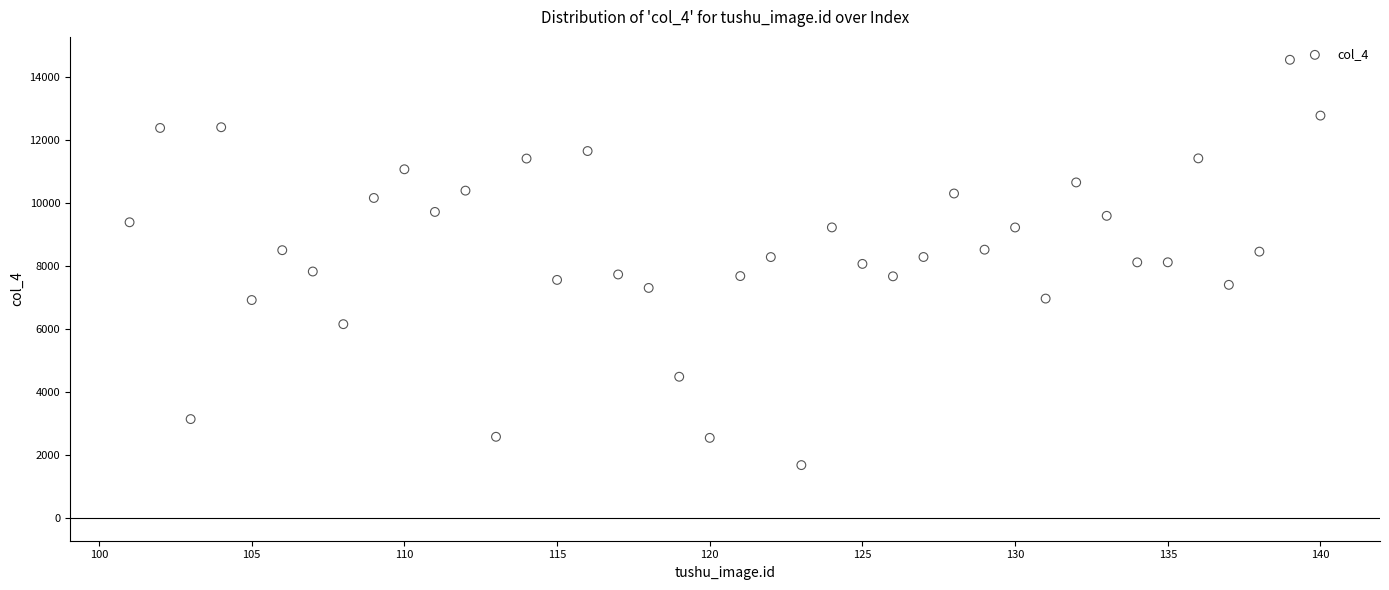

What is the range of X values (max minus min)?

39